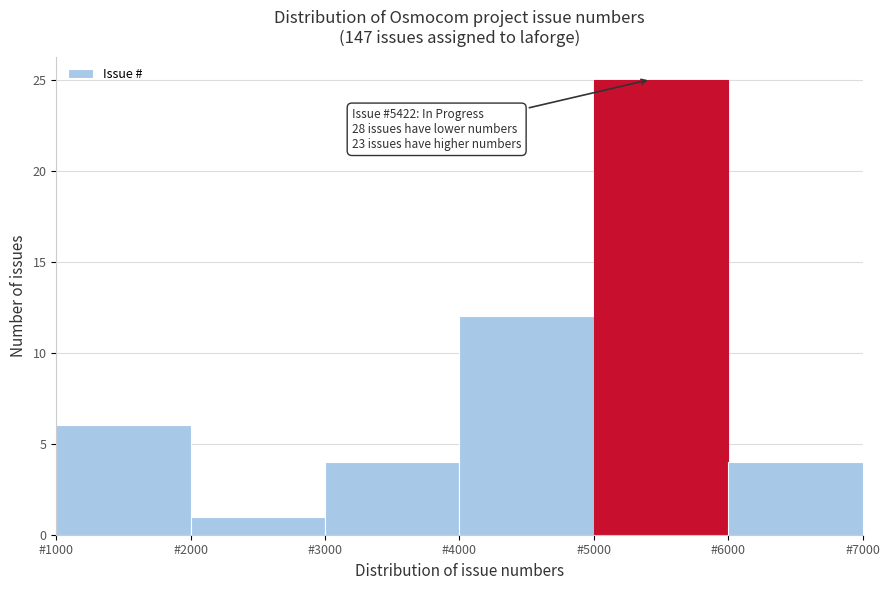

Which range on the x-axis has the tallest bar?

5000 to 6000